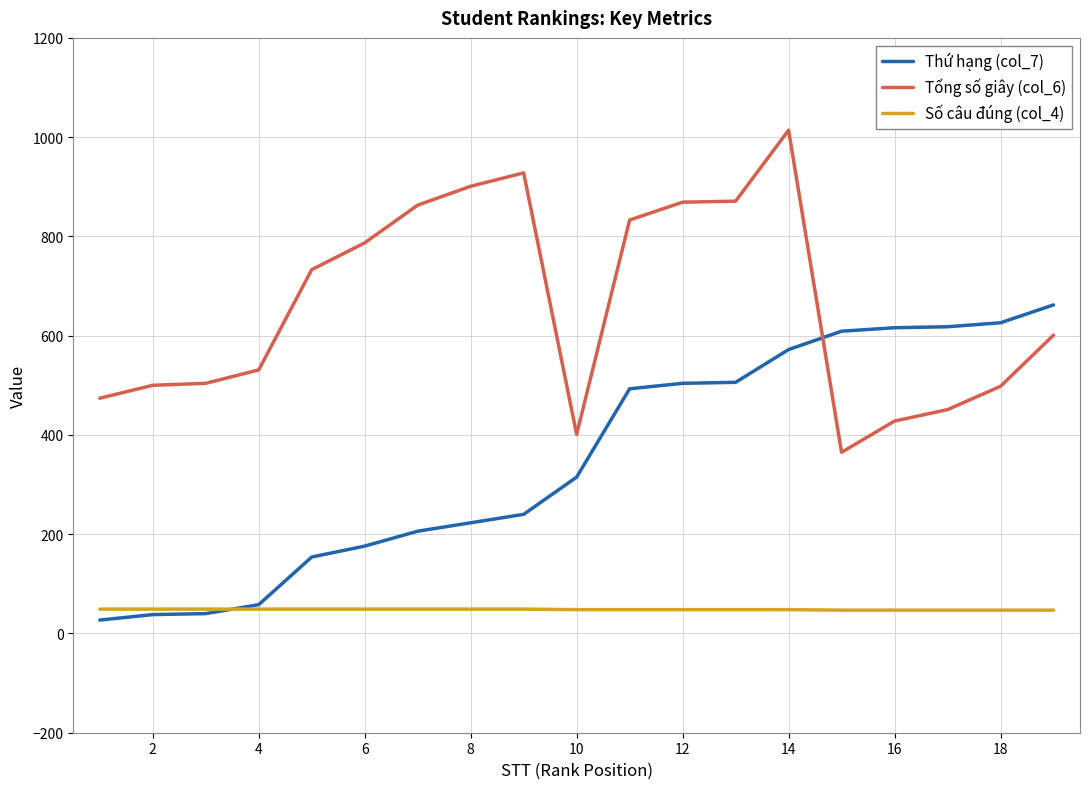

What is the maximum value for Tổng số giây (col_6)?

1014